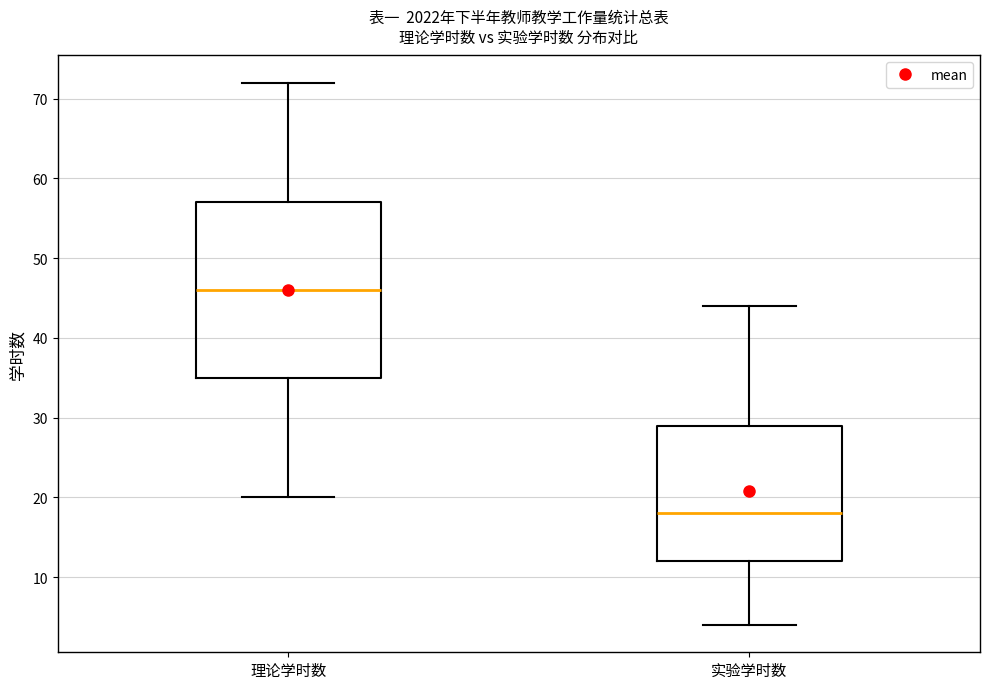

Which box's median line is the highest?

理论学时数